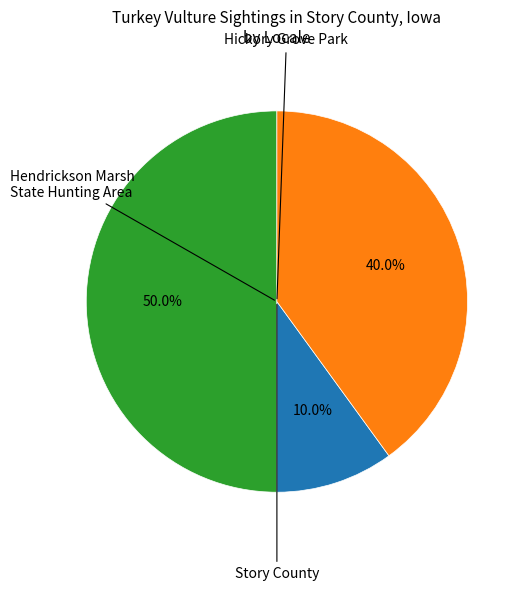

Is there a majority slice in this chart?

No